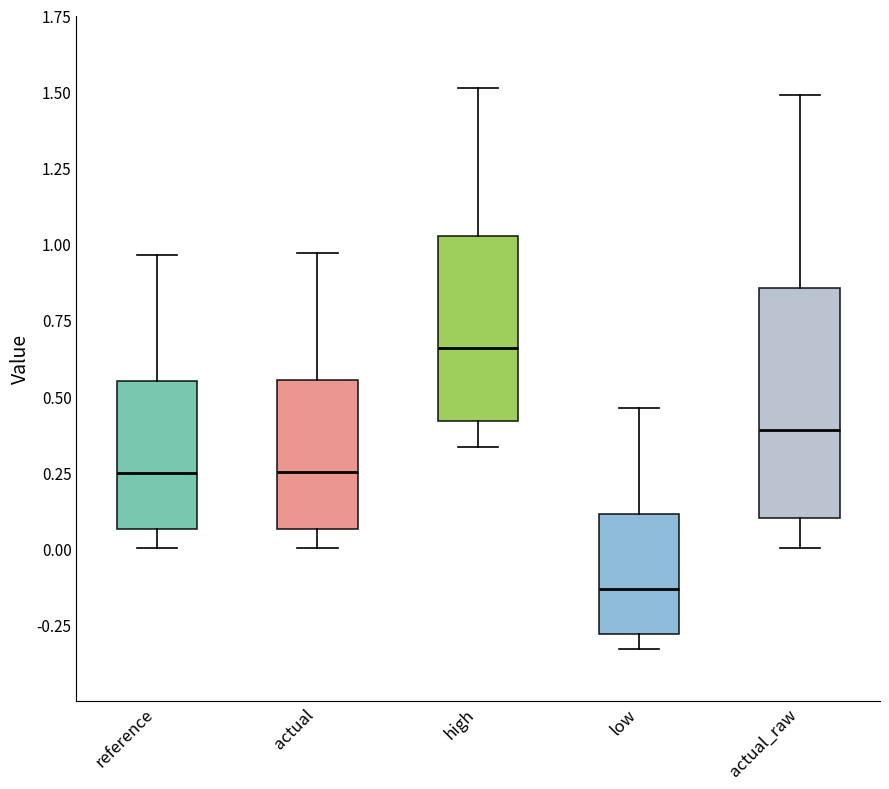

Which box's median line is the lowest?

low